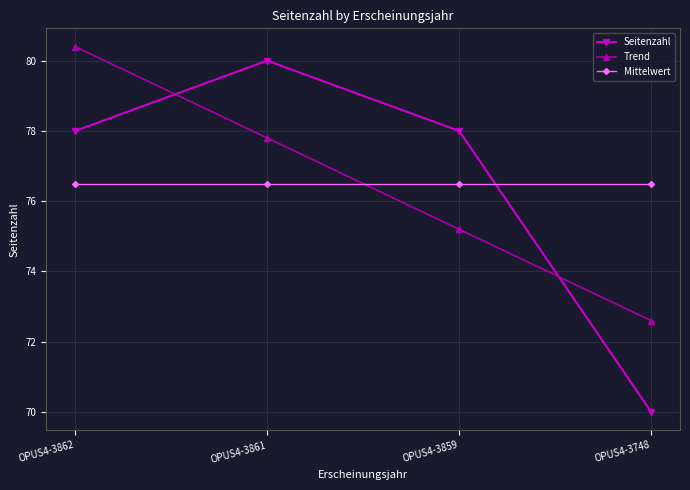

Where does the Trend series first go above 77?

OPUS4-3862